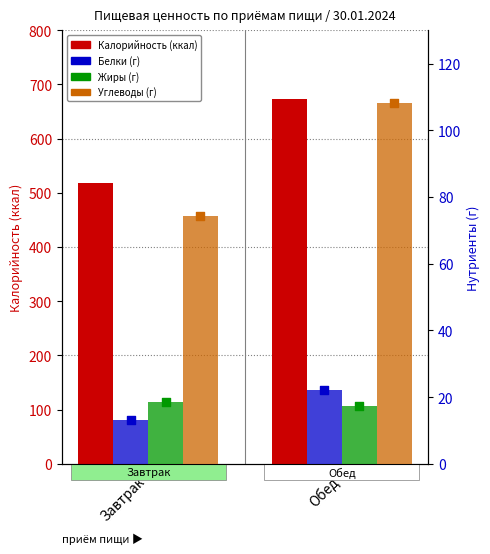

What are all the series names shown in the legend?

Калорийность, Белки, Жиры, Углеводы